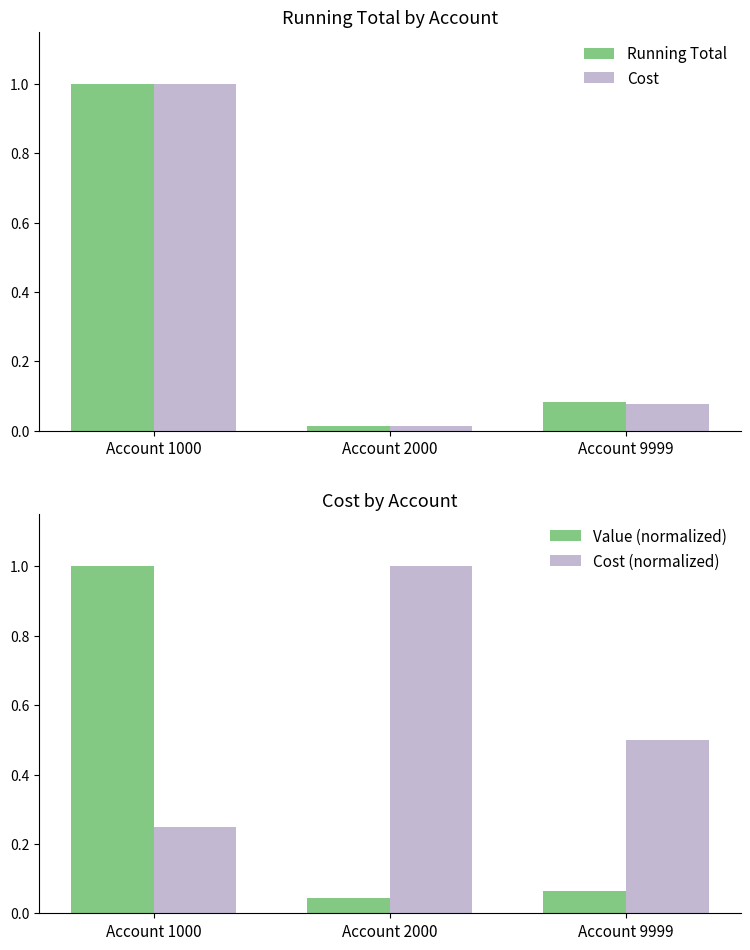

At Account 9999, list the series in order from smallest to largest.

Value (normalized), Cost, Running Total, Cost (normalized)